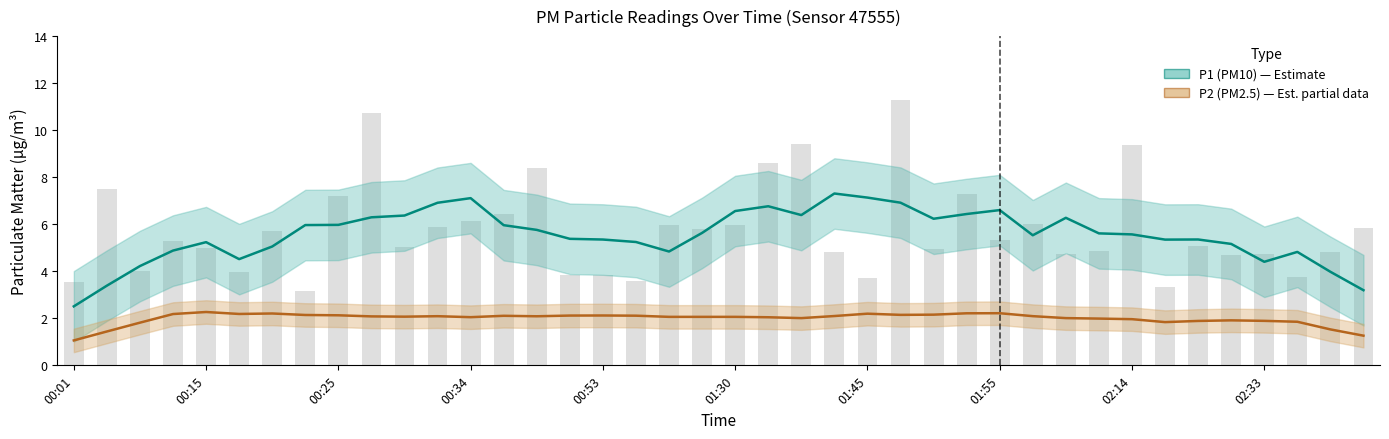

Reading right to left, transcribe all the data shown in this chart.

5.8	4.8	3.8	4.8	4.7	5.1	3.3	9.4	4.9	4.7	6.0	5.3	7.3	4.9	11.3	3.7	4.8	9.4	8.6	6.0	5.8	6.0	3.6	3.9	3.9	8.4	6.4	6.2	5.9	5.0	10.8	7.2	3.2	5.7	4.0	5.0	5.3	4.0	7.5	3.5